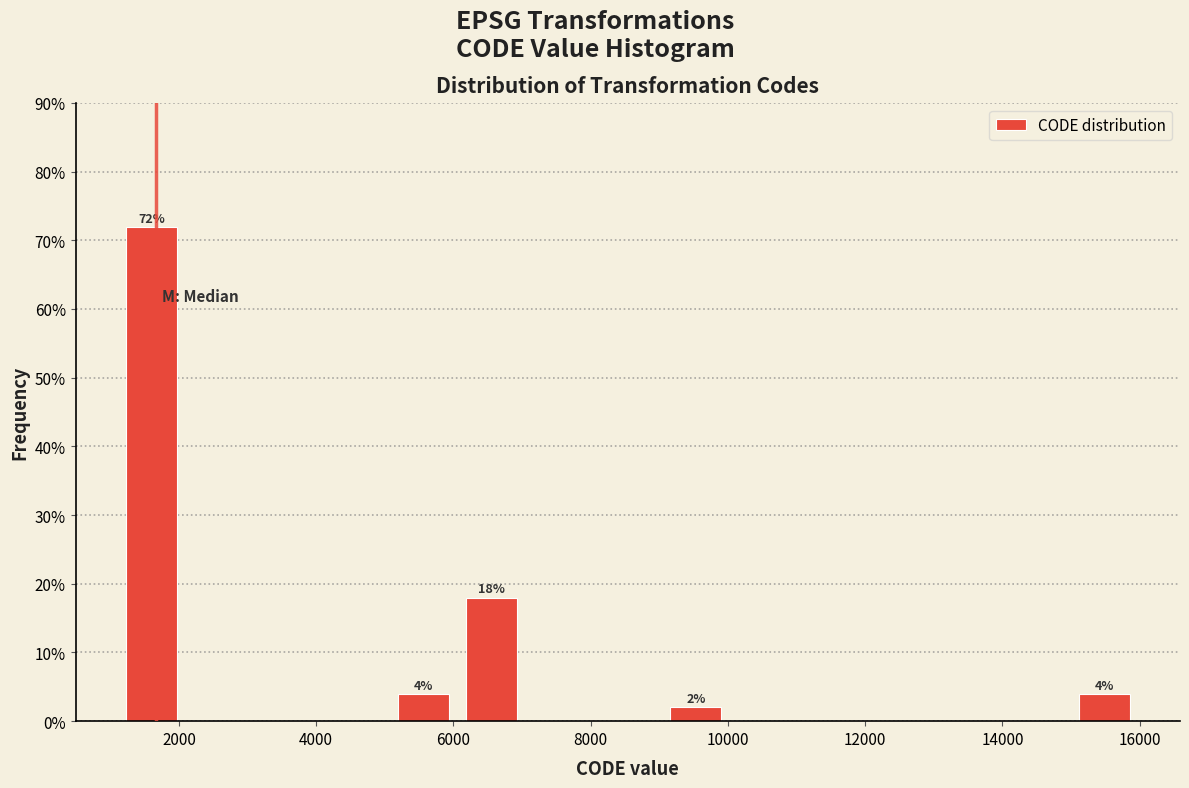

Over which range of the x-axis is the bar tallest?

1200 to 2000